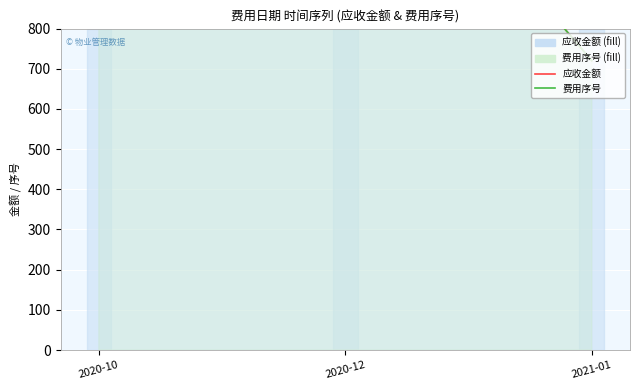

How many lines are shown in the chart?

2